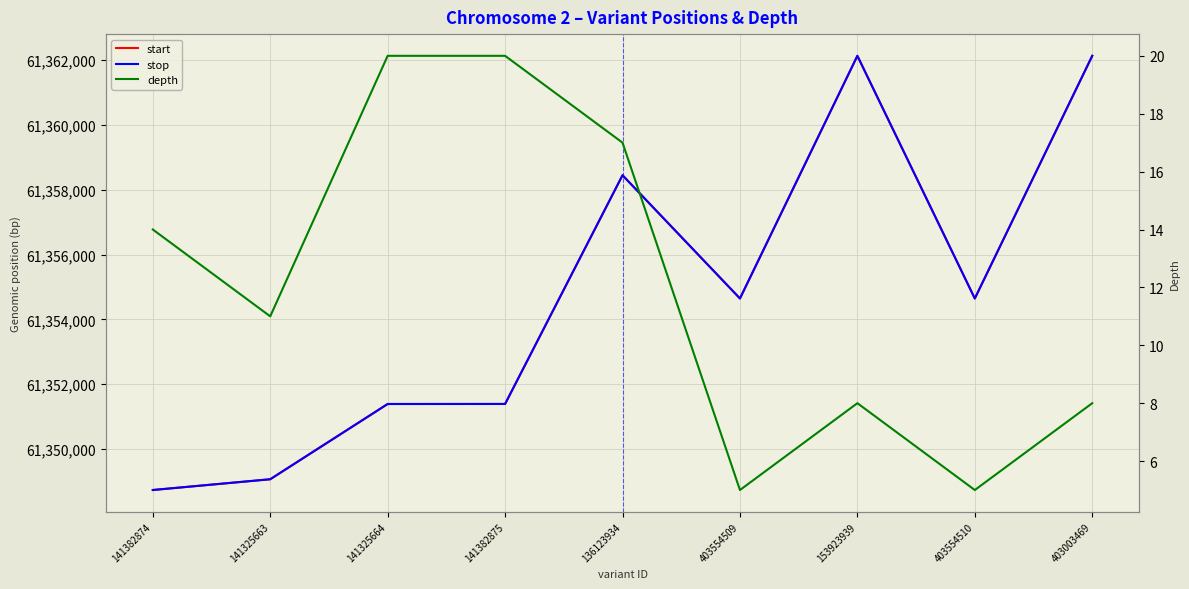

The stop series shows 61354648 at 403554509. True or false?

True